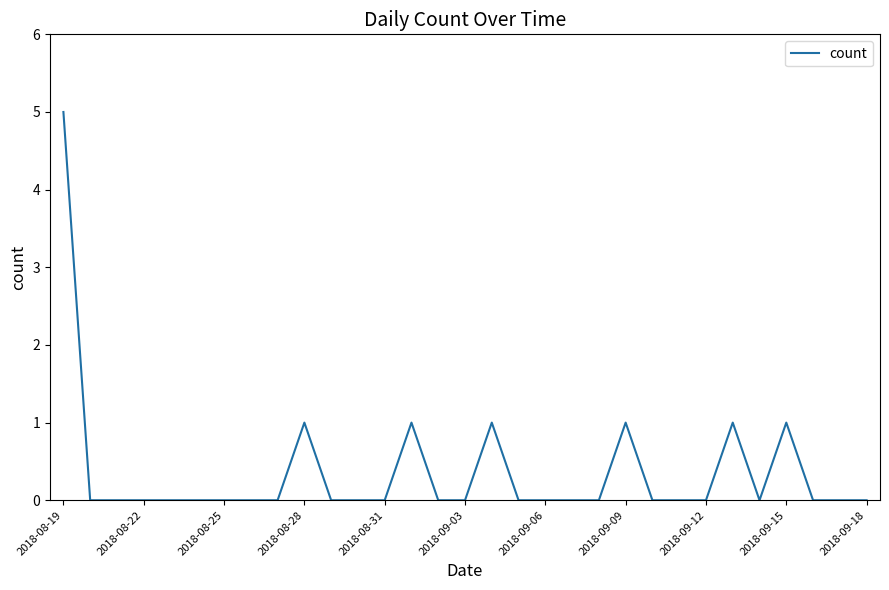

How many lines are shown in the chart?

1